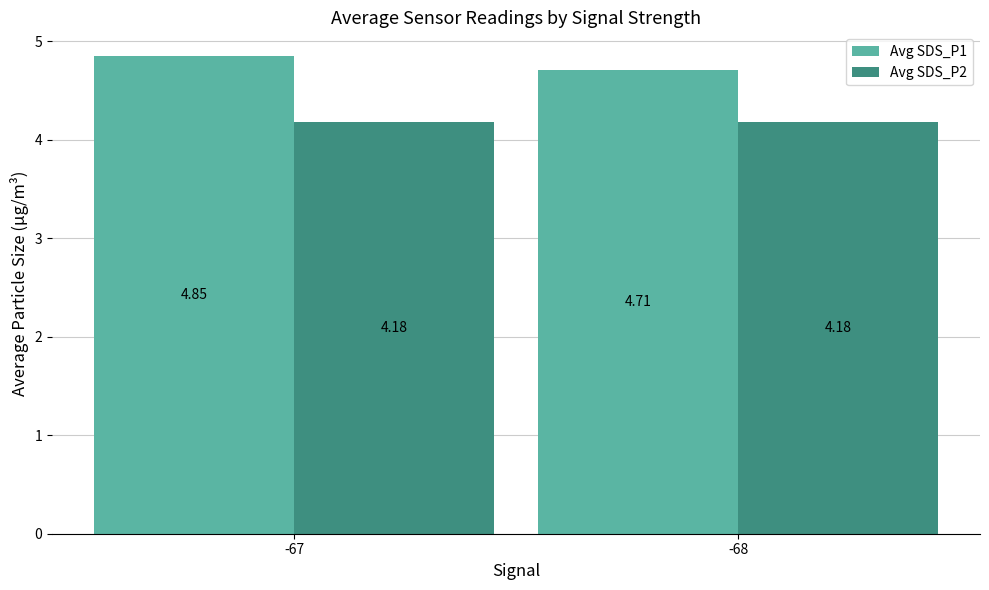

What is the value of the Avg SDS_P1 bar at the 2nd from the left?

4.7